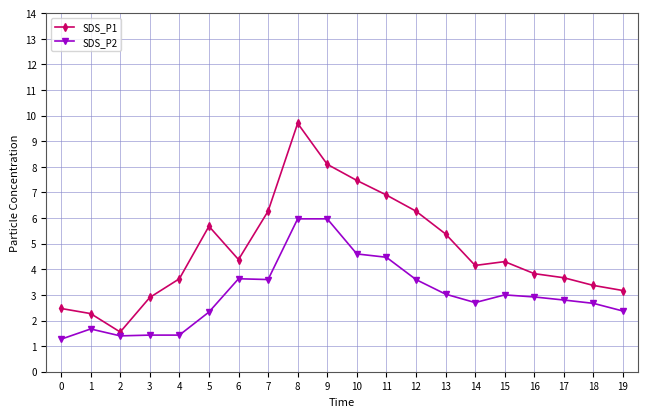

What is the value of the SDS_P1 point at the 13th from the left?

6.3